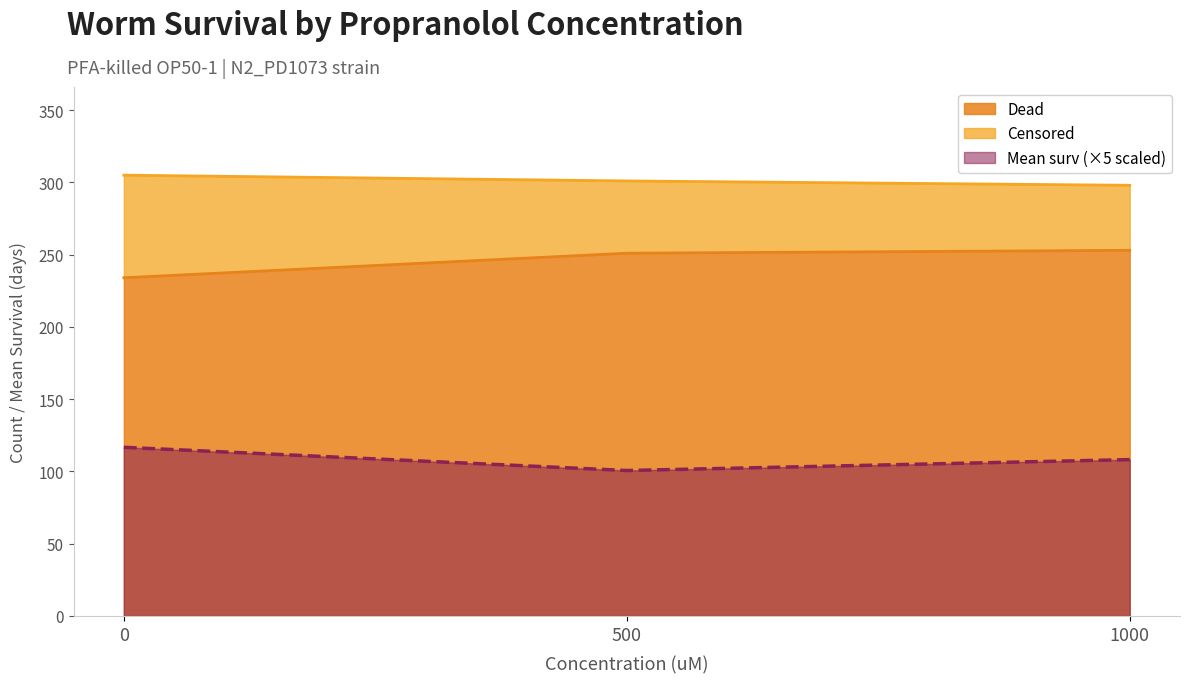

Rank the categories by Dead value from highest to lowest.

1000, 500, 0